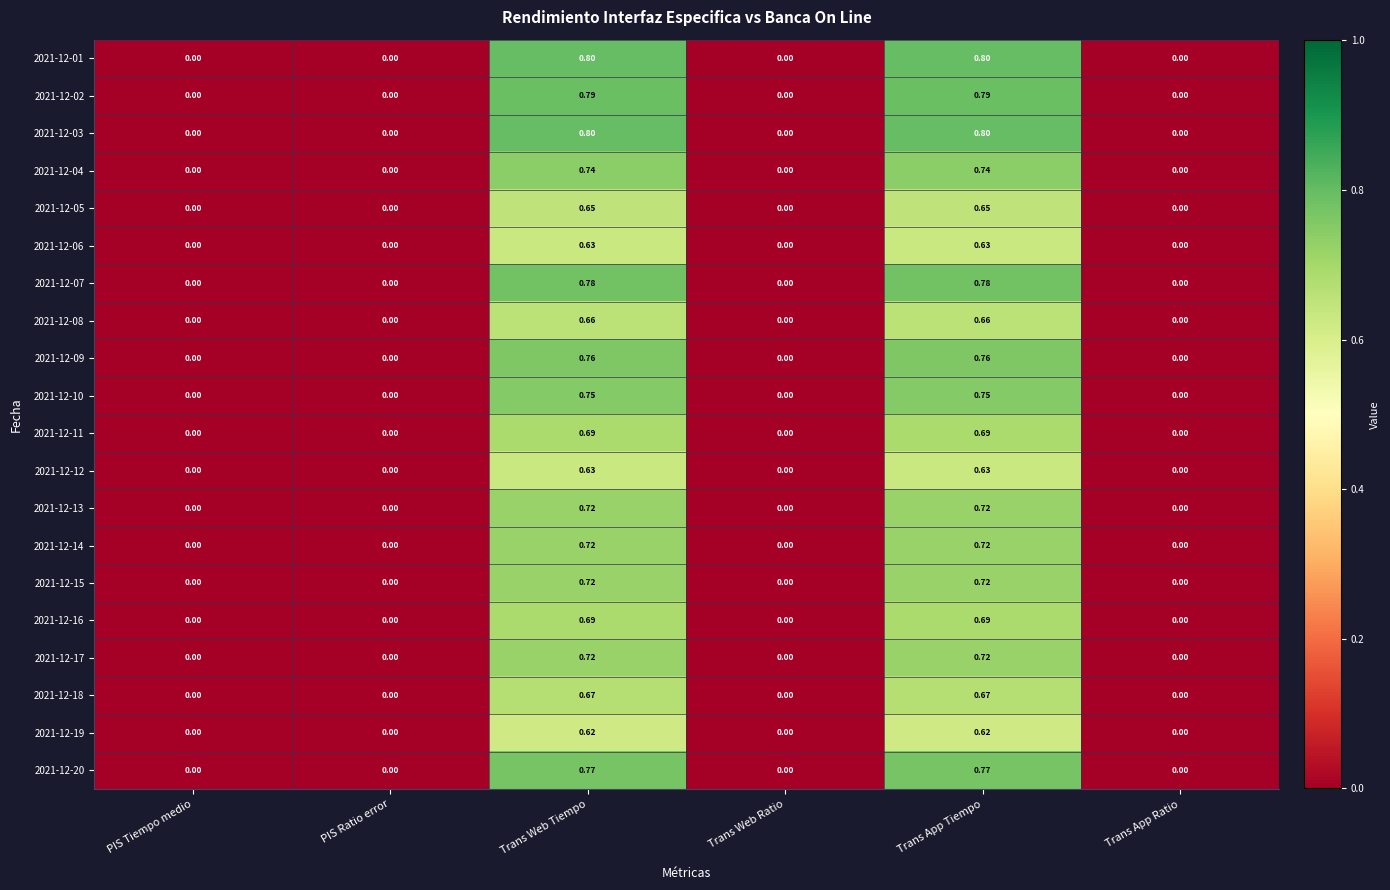

Is the value of 2021-12-16 at Trans Web Tiempo greater than the value of 2021-12-15 at Trans App Tiempo?

No